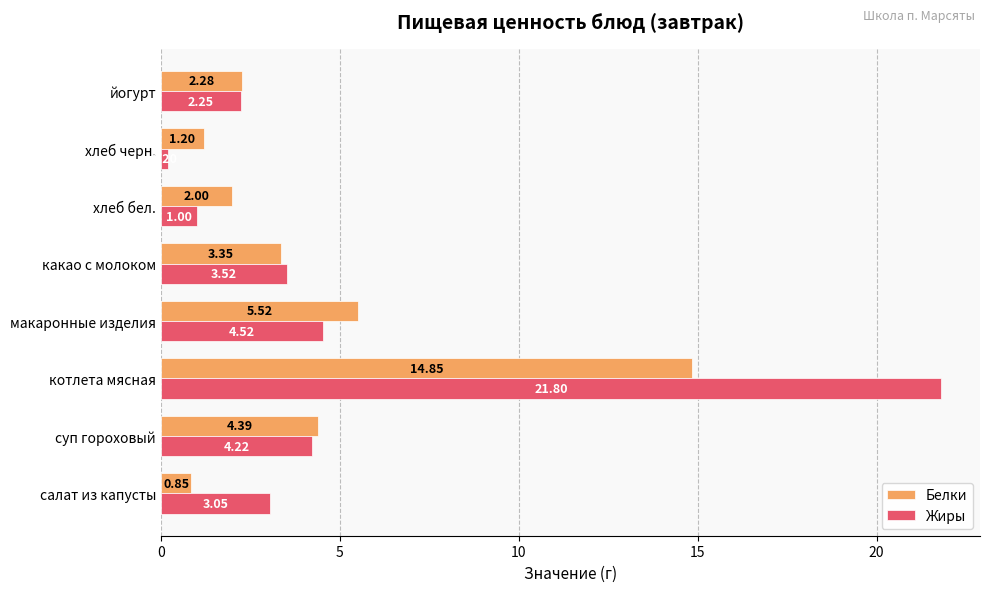

Which series has the largest total across all categories?

Жиры